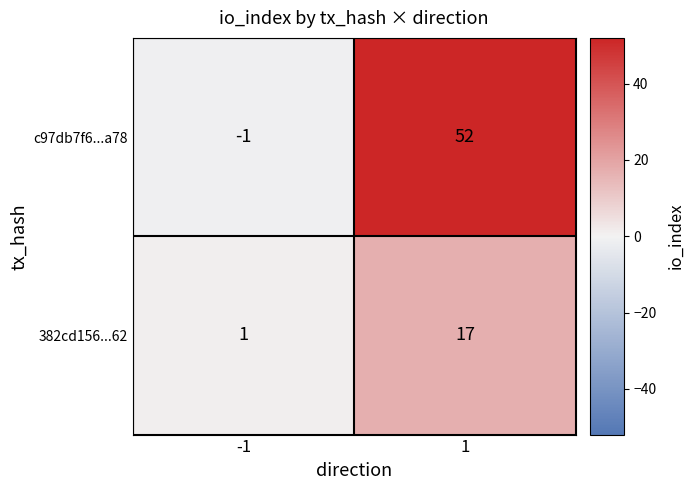

Which series has the largest total across all categories?

c97db7f6...a78